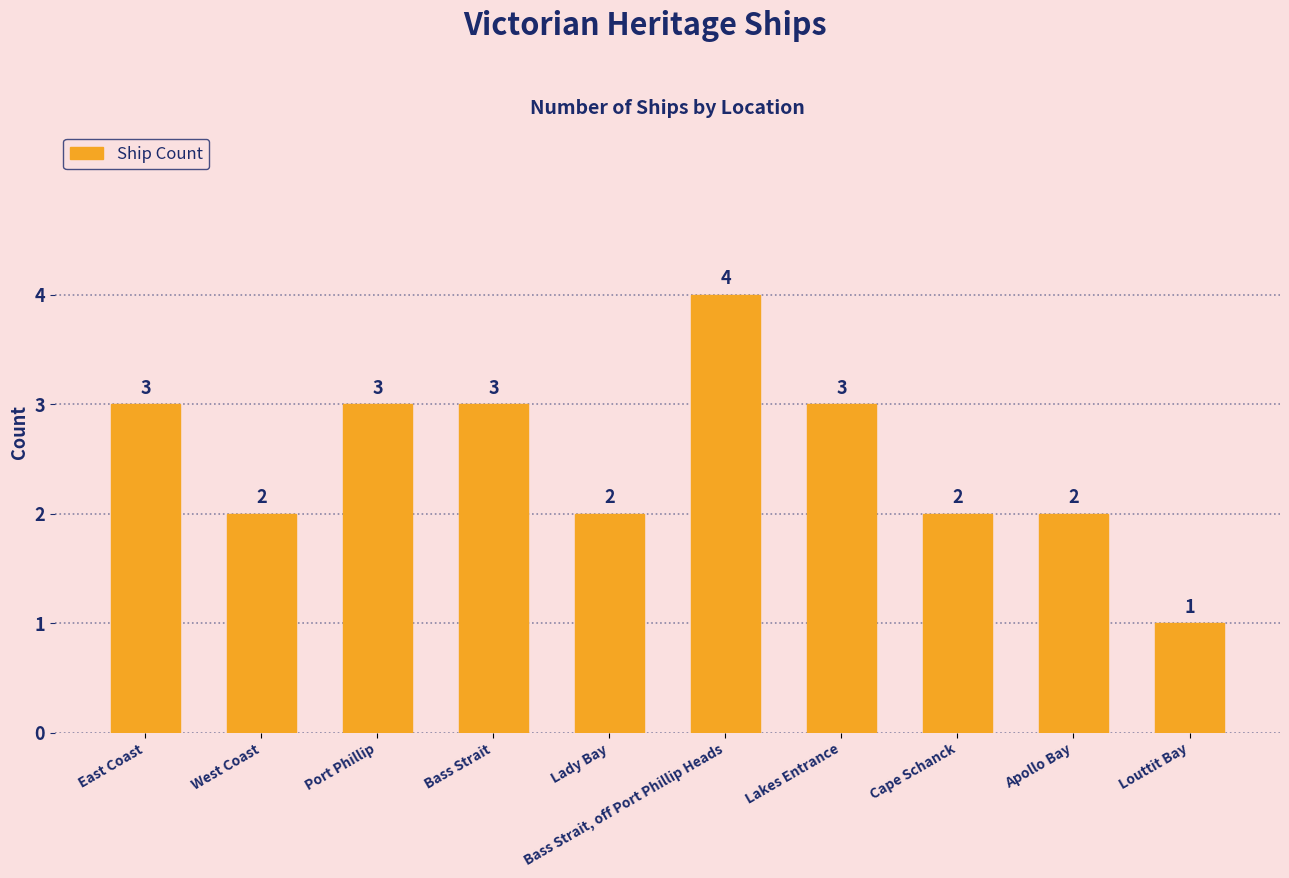

What is the sum of all values?

25